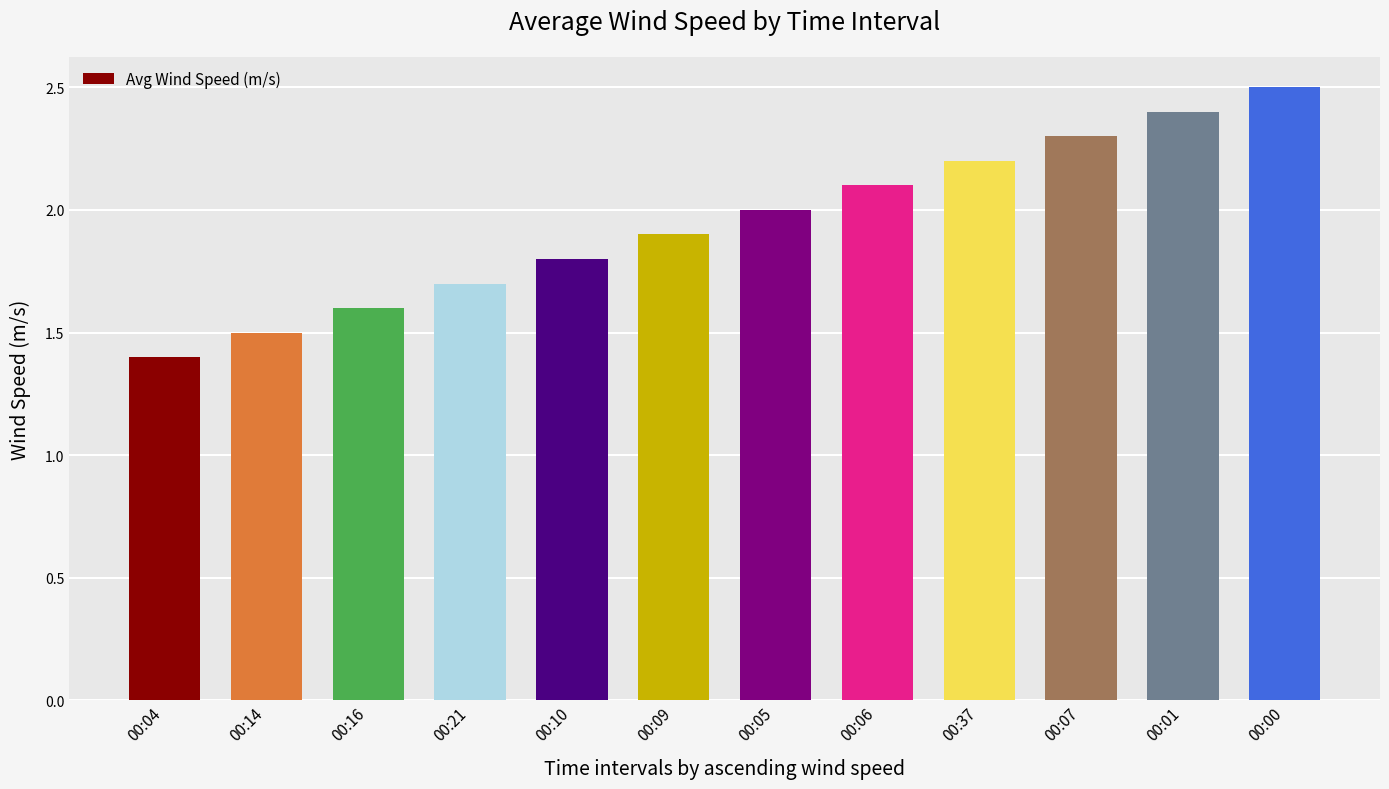

List the labels in order of value, smallest first.

00:04, 00:14, 00:16, 00:21, 00:10, 00:09, 00:05, 00:06, 00:37, 00:07, 00:01, 00:00